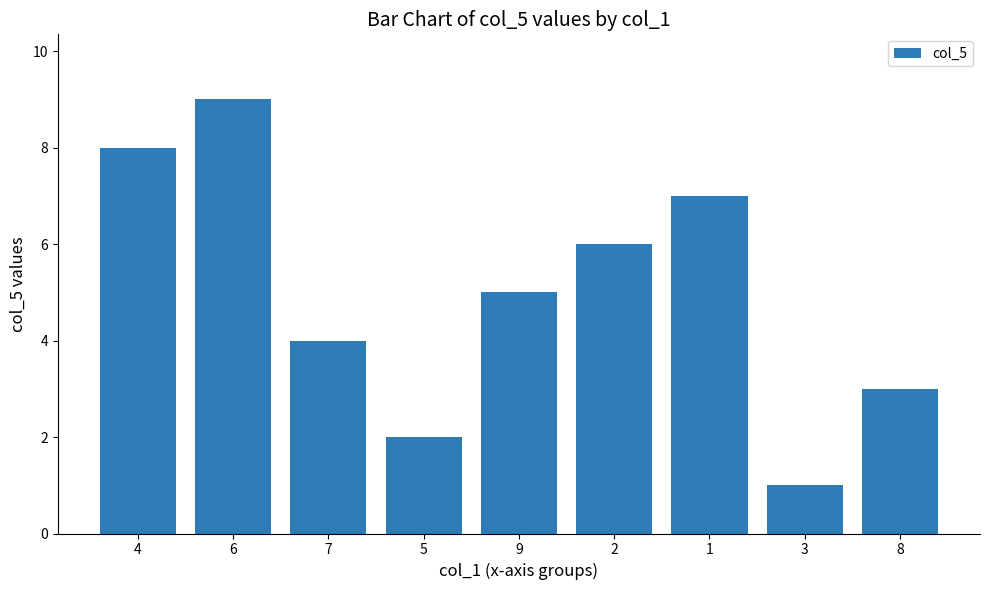

True or false: the data shows 13 at 4.

False